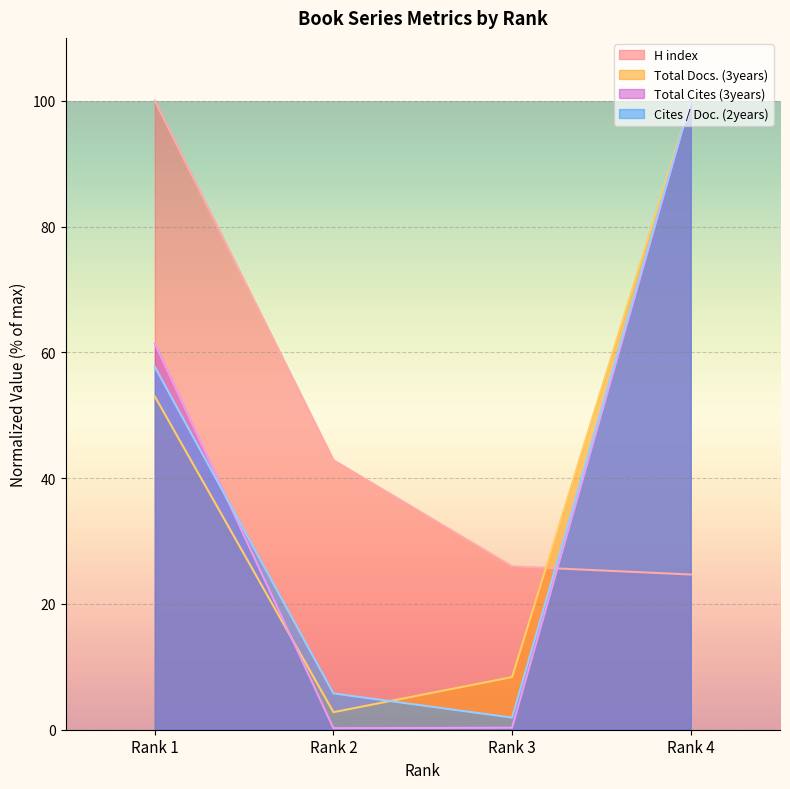

What is the maximum value for Total Cites (3years)?

100.0